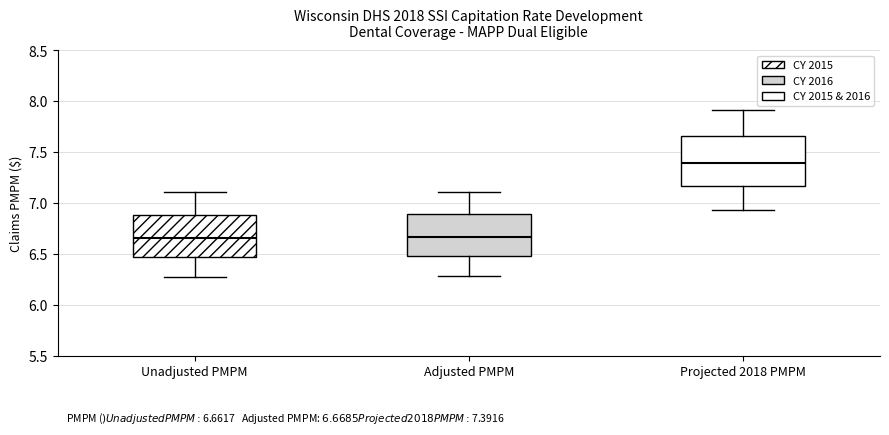

Which box's median line is the highest?

Projected 2018 PMPM